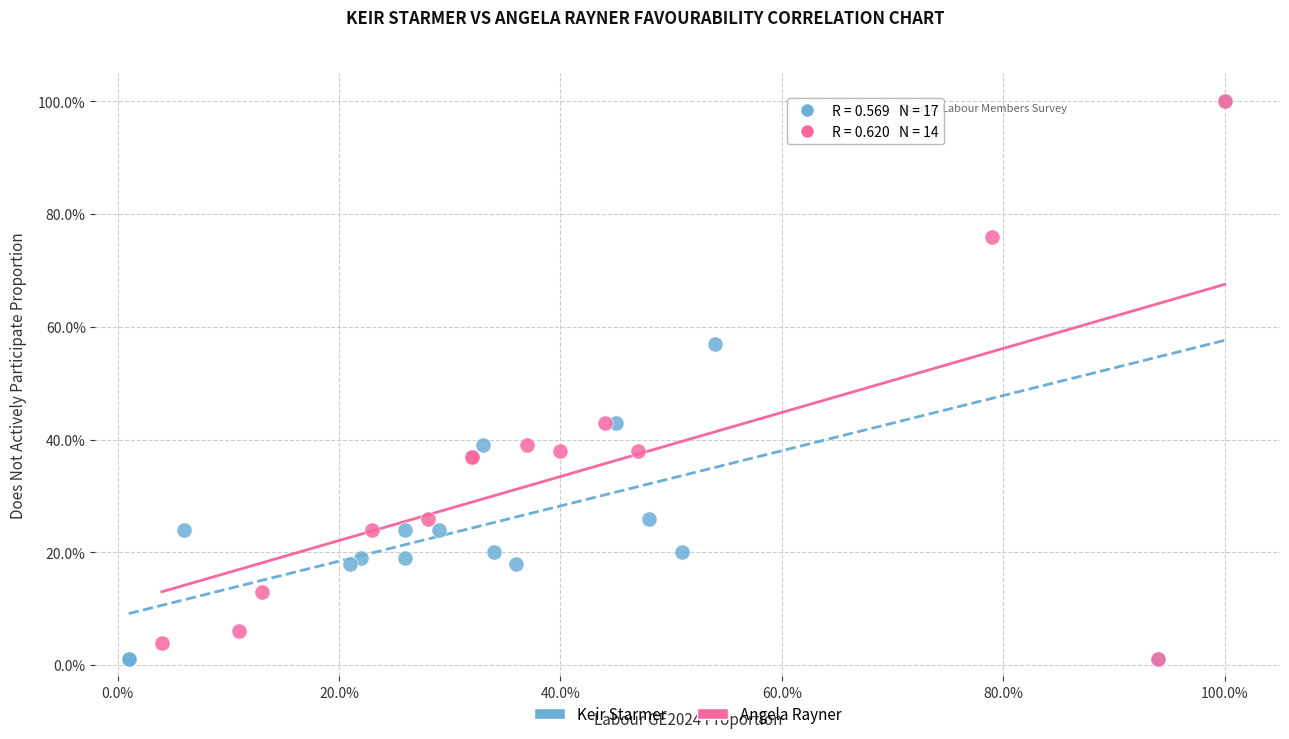

What are all the series names shown in the legend?

Keir Starmer, Angela Rayner